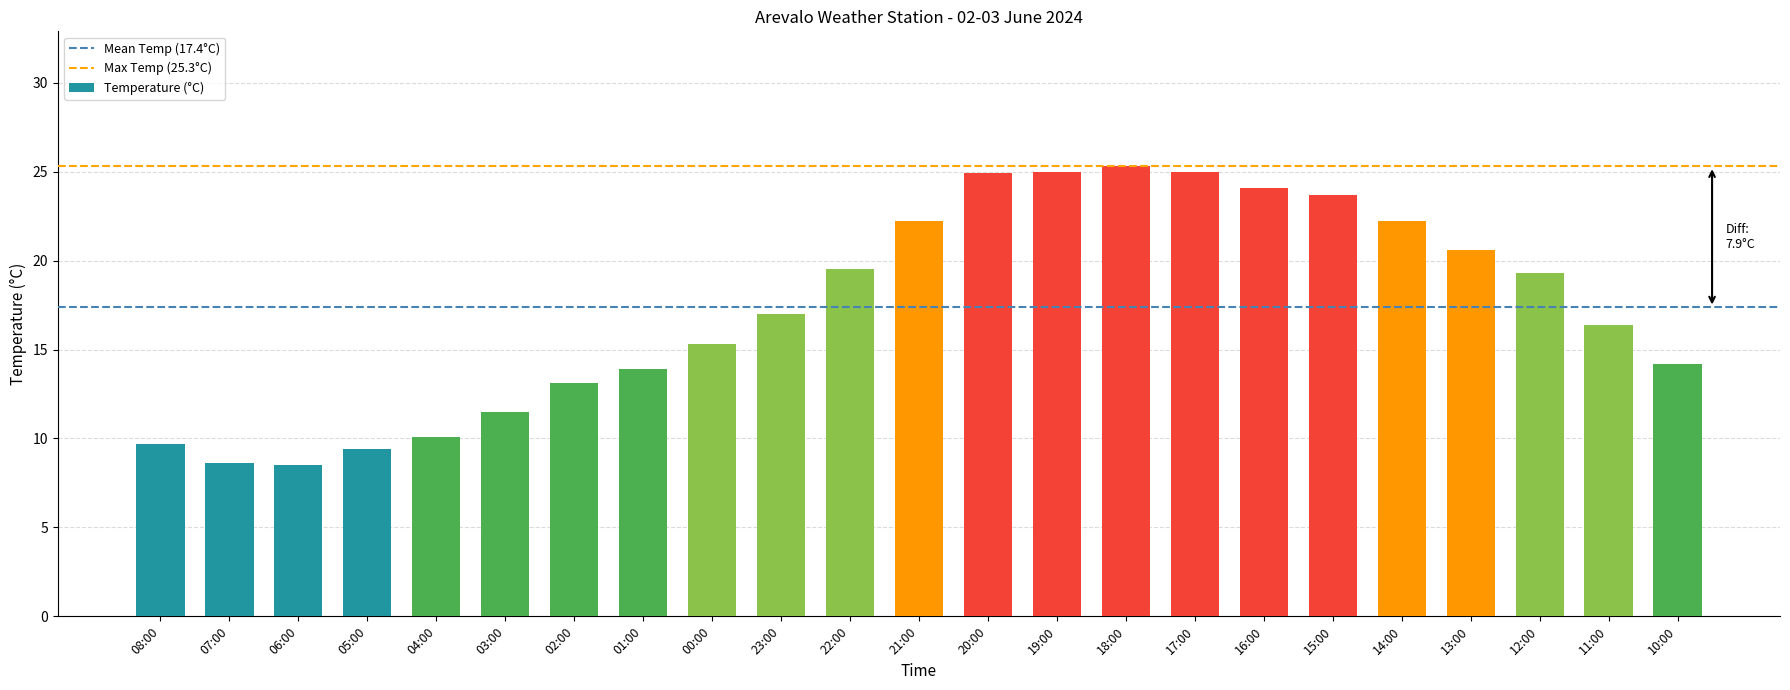

Approximately how many times larger is the value at 10:00 compared to 18:00?

0.6